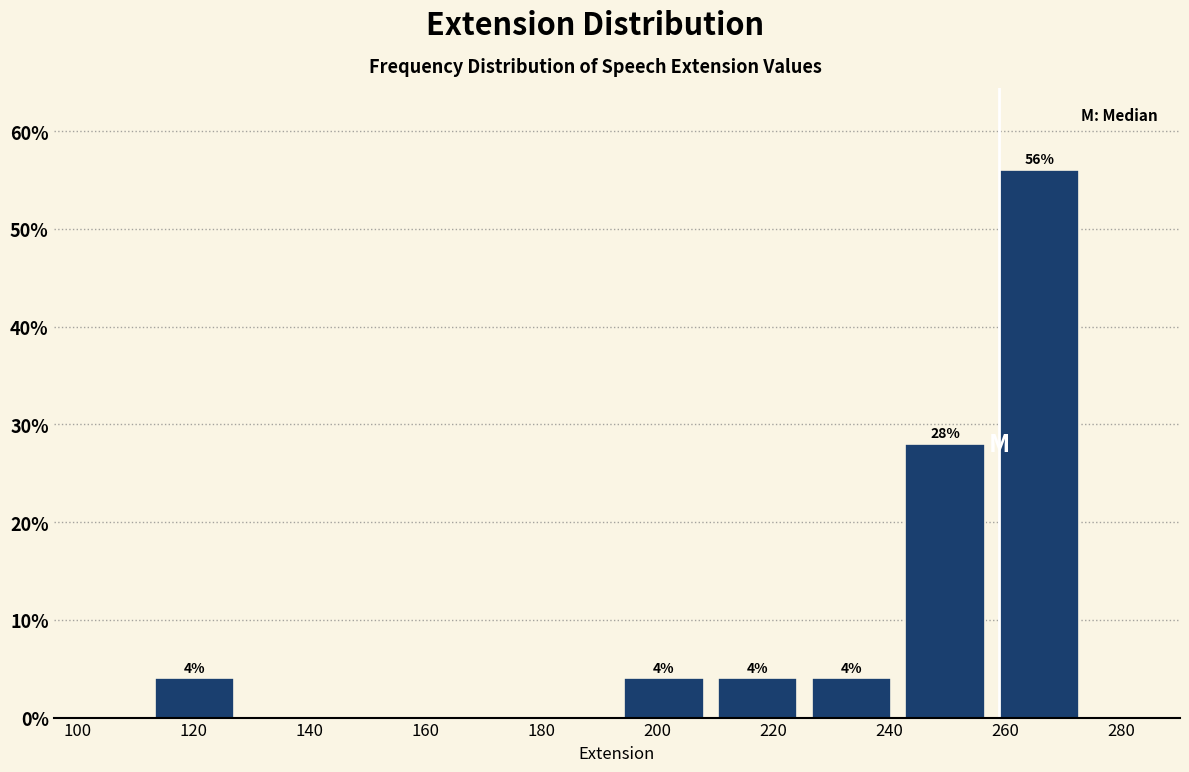

Which range on the x-axis has the tallest bar?

257.8 to 274.0